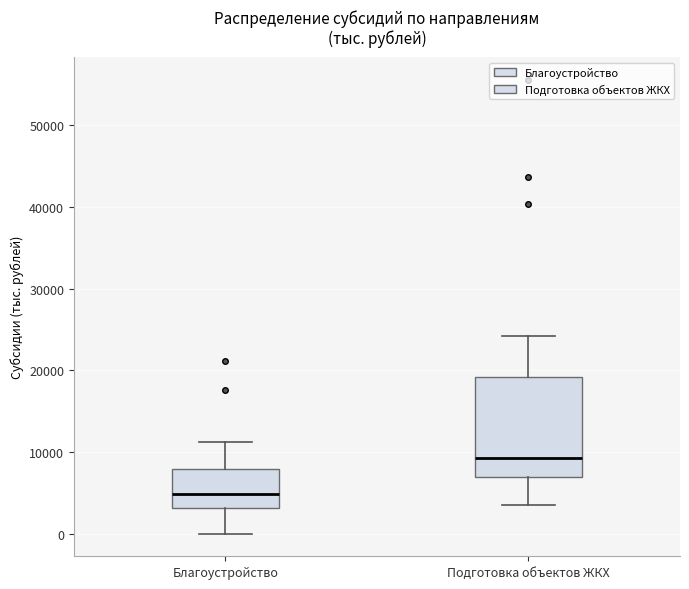

Which box's median line is the lowest?

Благоустройство